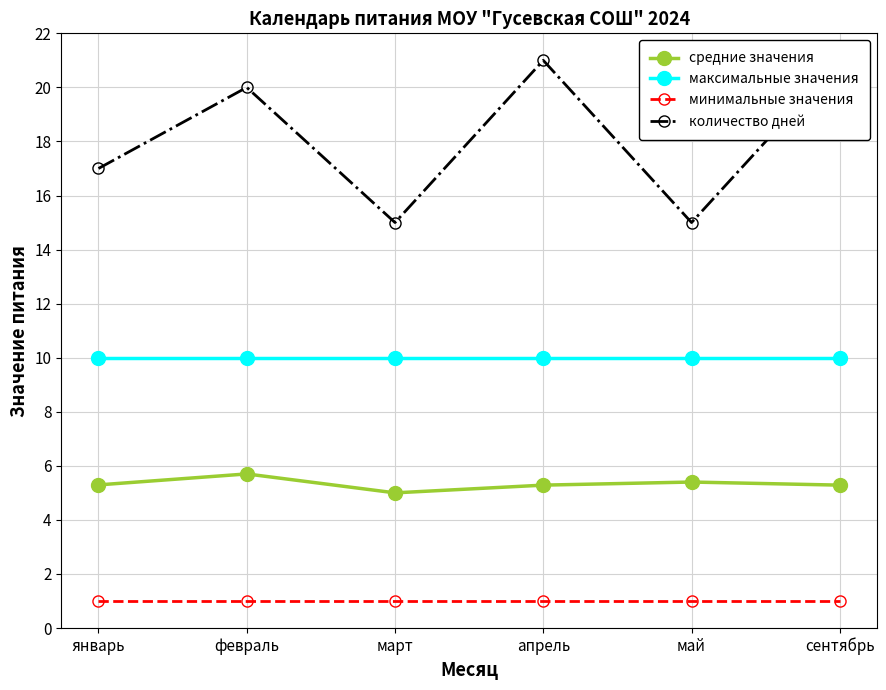

What is the lowest value of the минимальные значения series?

1.0